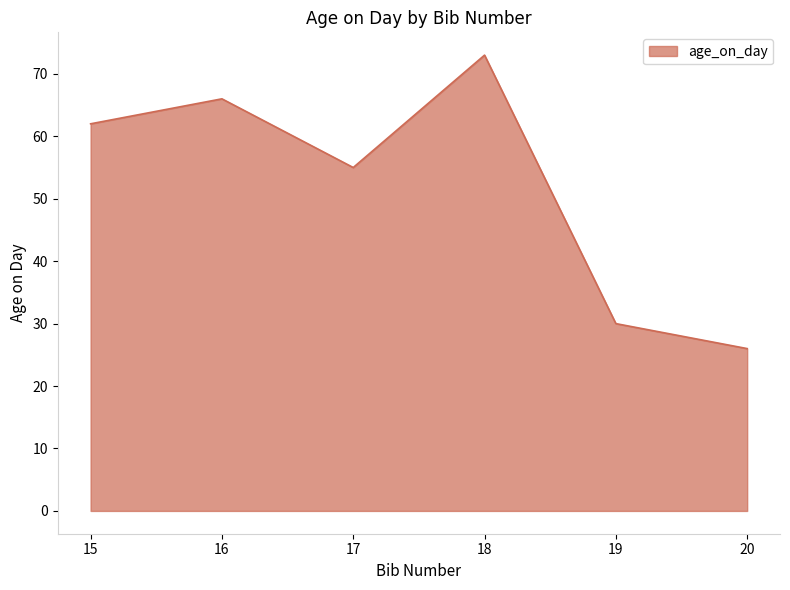

Where is the data nearest to the value 49?

17